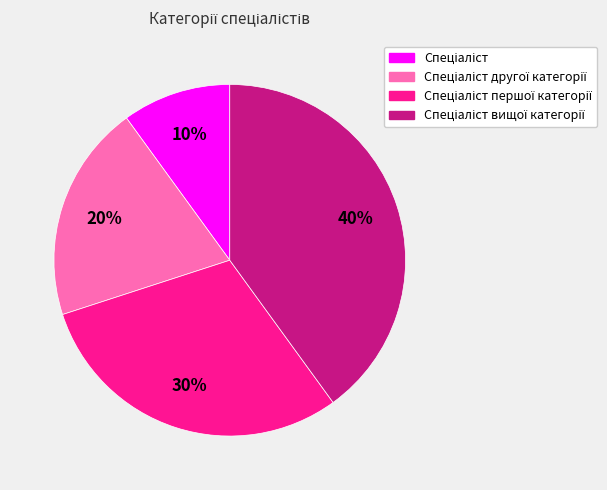

Is there a majority slice in this chart?

No